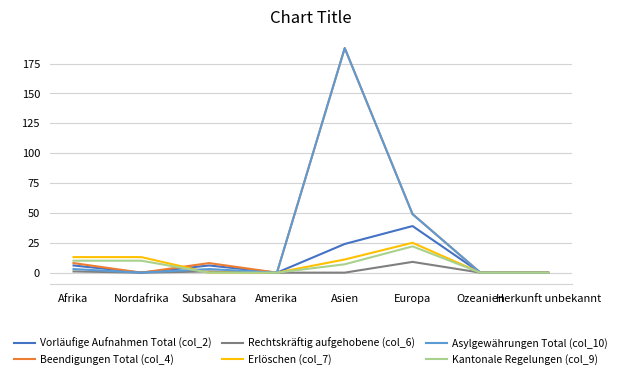

How many lines are shown in the chart?

6